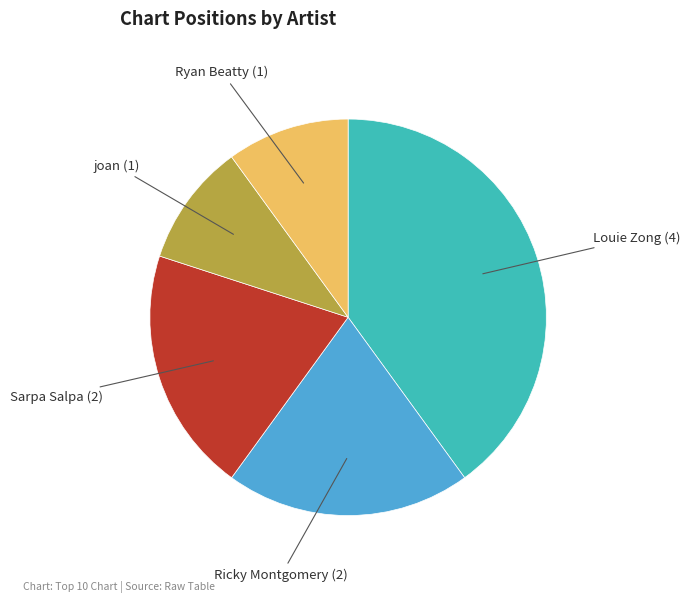

Does any single category account for the majority?

No